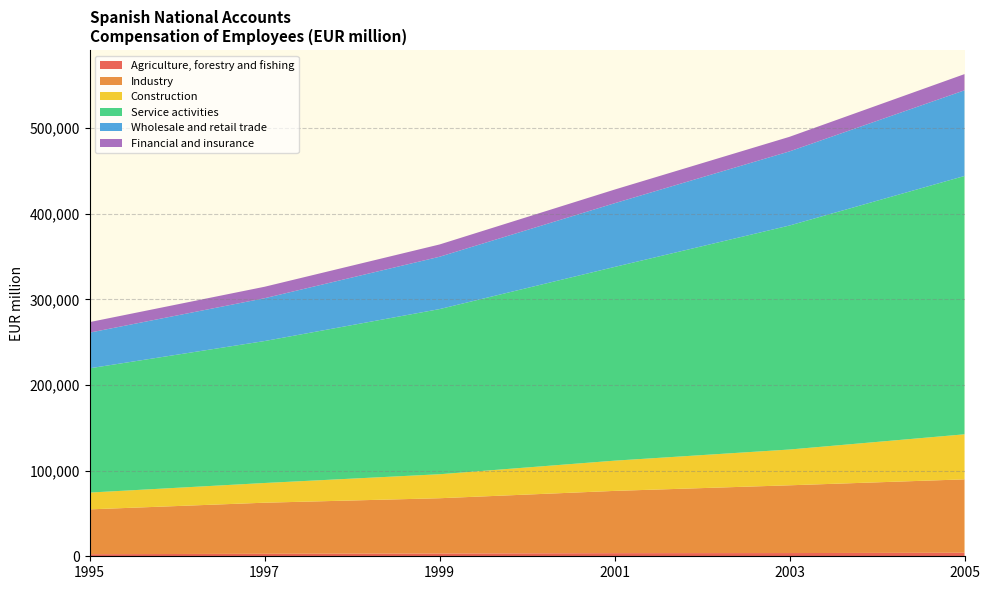

Reading left to right, list all the values displayed in this chart.

Agriculture, forestry and fishing: 2421	2905	3240	3661	3764	4118
Industry: 52366	59648	64538	72685	79121	85702
Construction: 19602	23018	28018	35297	41773	52601
Service activities: 145103	165742	192828	226192	261565	301623
Wholesale and retail trade: 41647	50013	61120	74375	86544	100020
Financial and insurance: 12296	13383	14338	15944	17020	18921